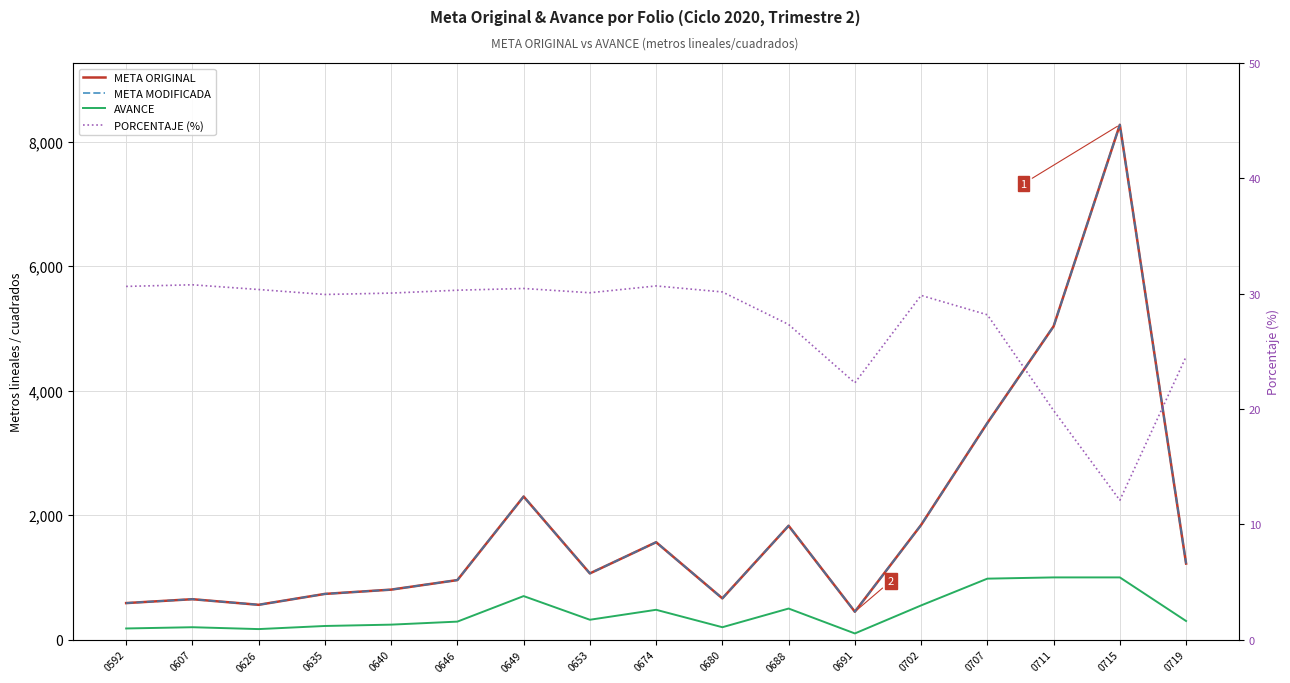

True or false: META MODIFICADA and PORCENTAJE (%) cross at least once.

False